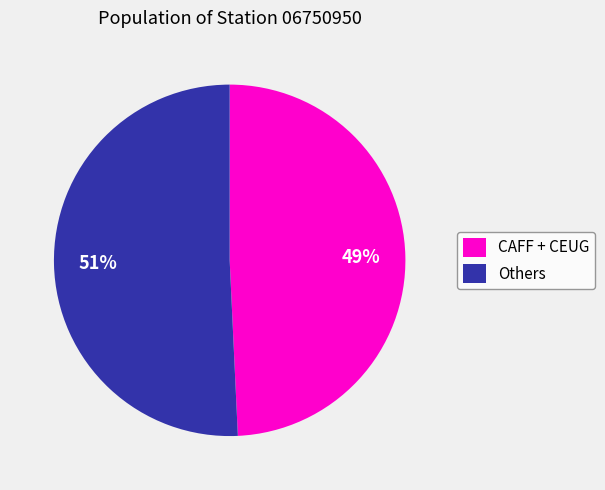

Is there a majority slice in this chart?

Yes